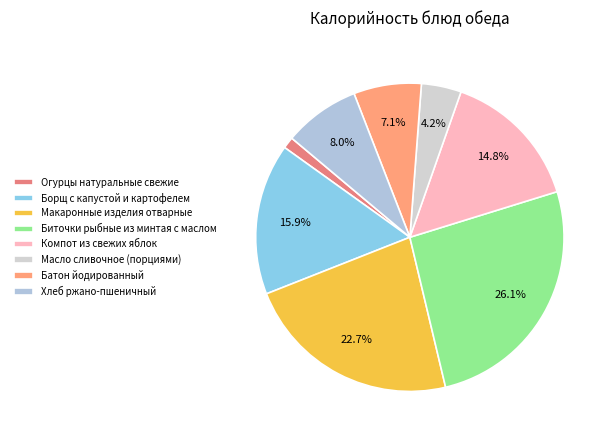

How many slices are in this pie chart?

8